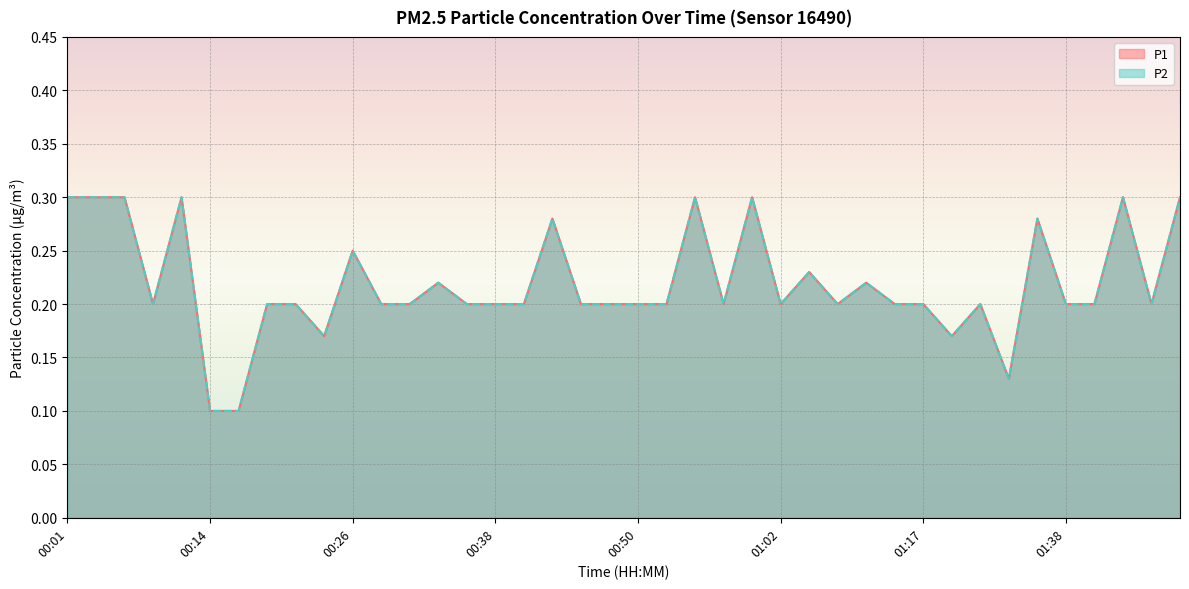

The P2 series shows 0.1 at 00:16. True or false?

True